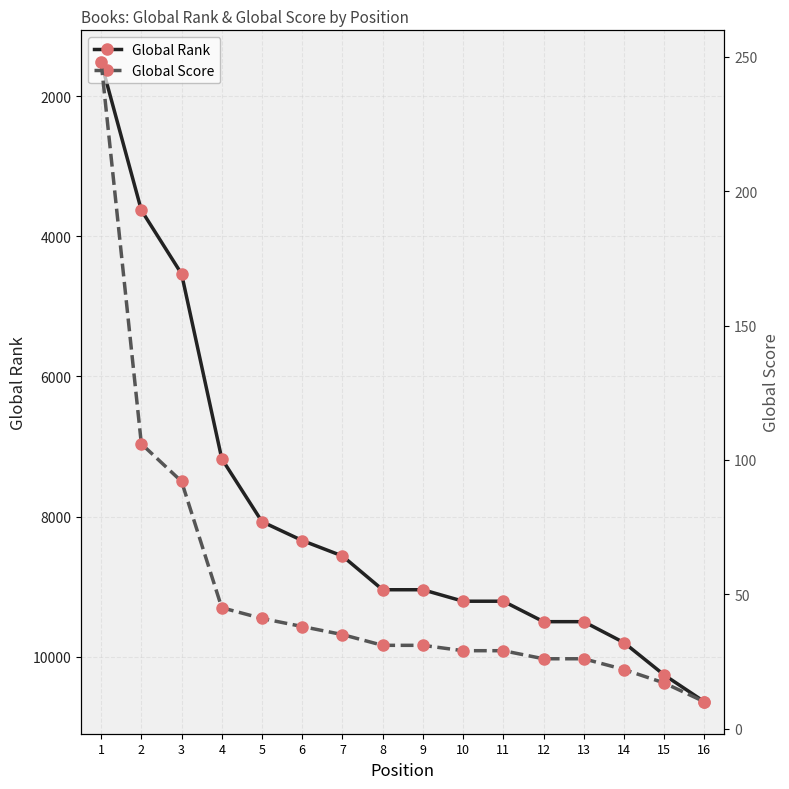

True or false: Global Rank and Global Score intersect in this chart.

False